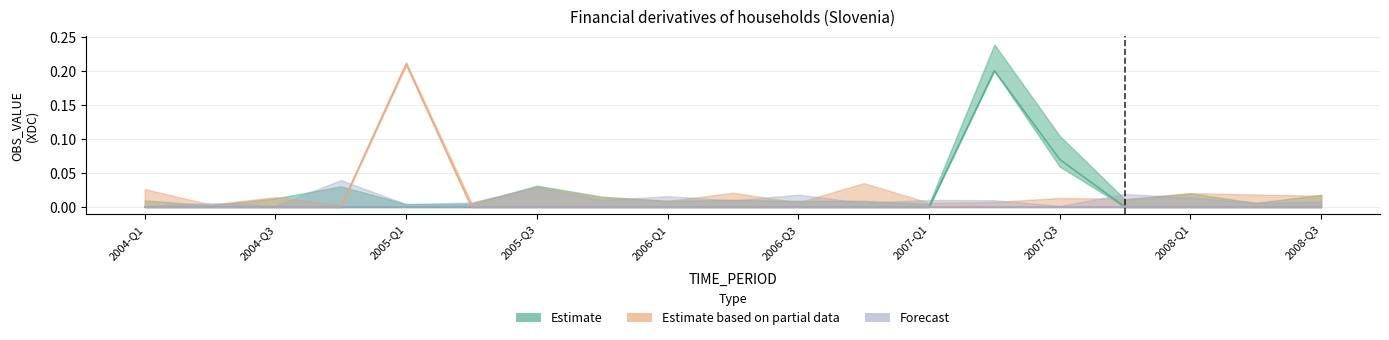

What position from the left is 2004-Q3?

3